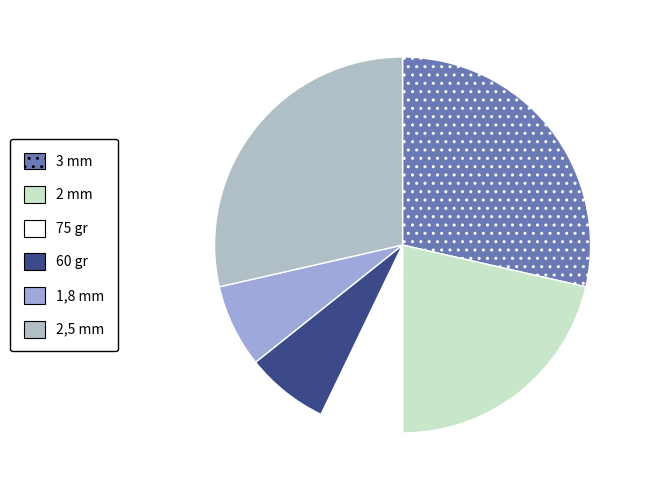

Count the number of slices in the pie.

6